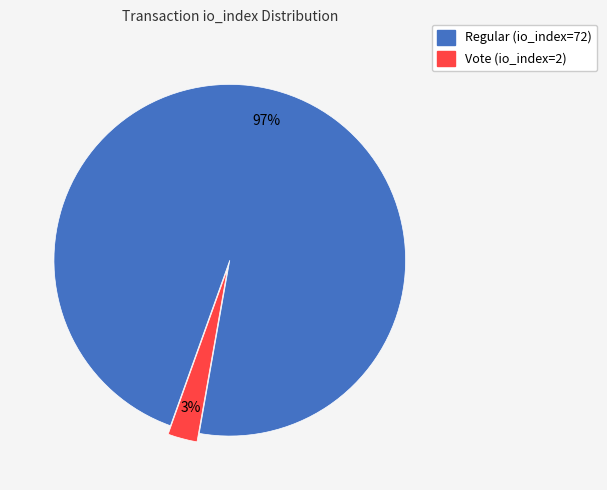

Is the sum of Vote (io_index=2) and Regular (io_index=72) greater than half?

Yes